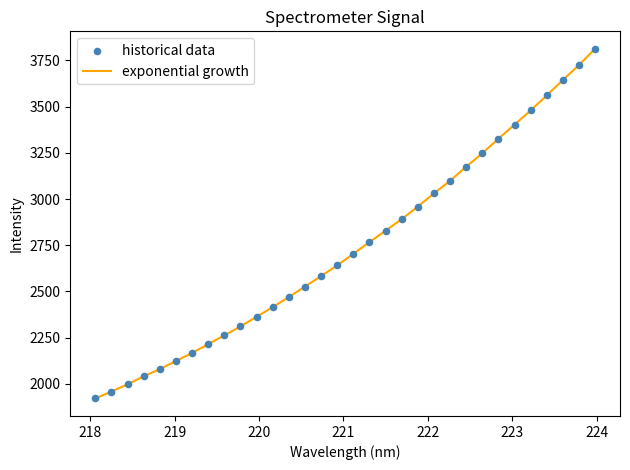

What is the minimum value shown in the chart?

1921.3